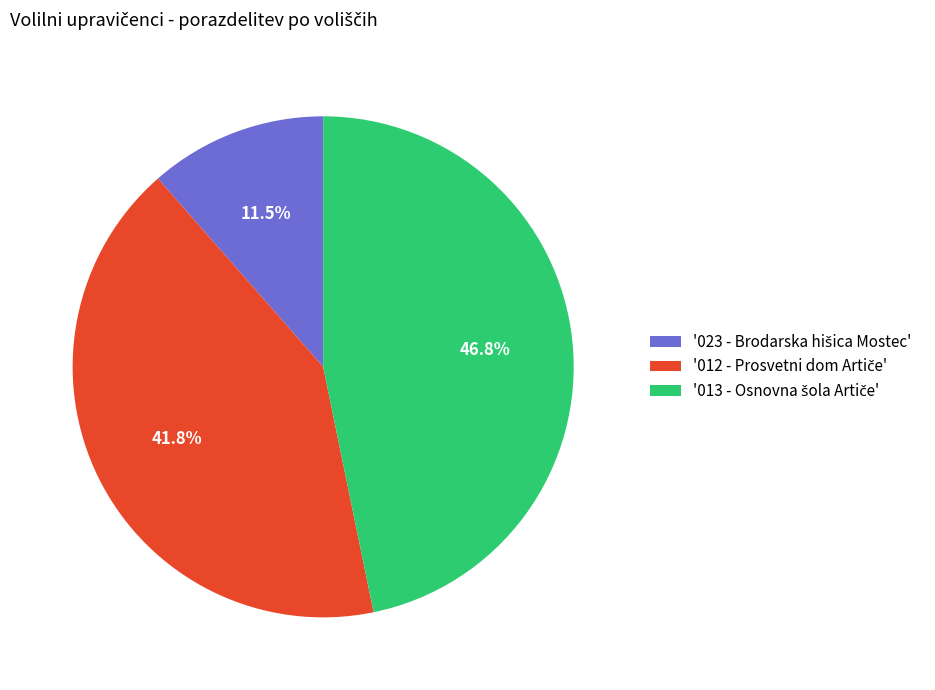

Is there a majority slice in this chart?

No